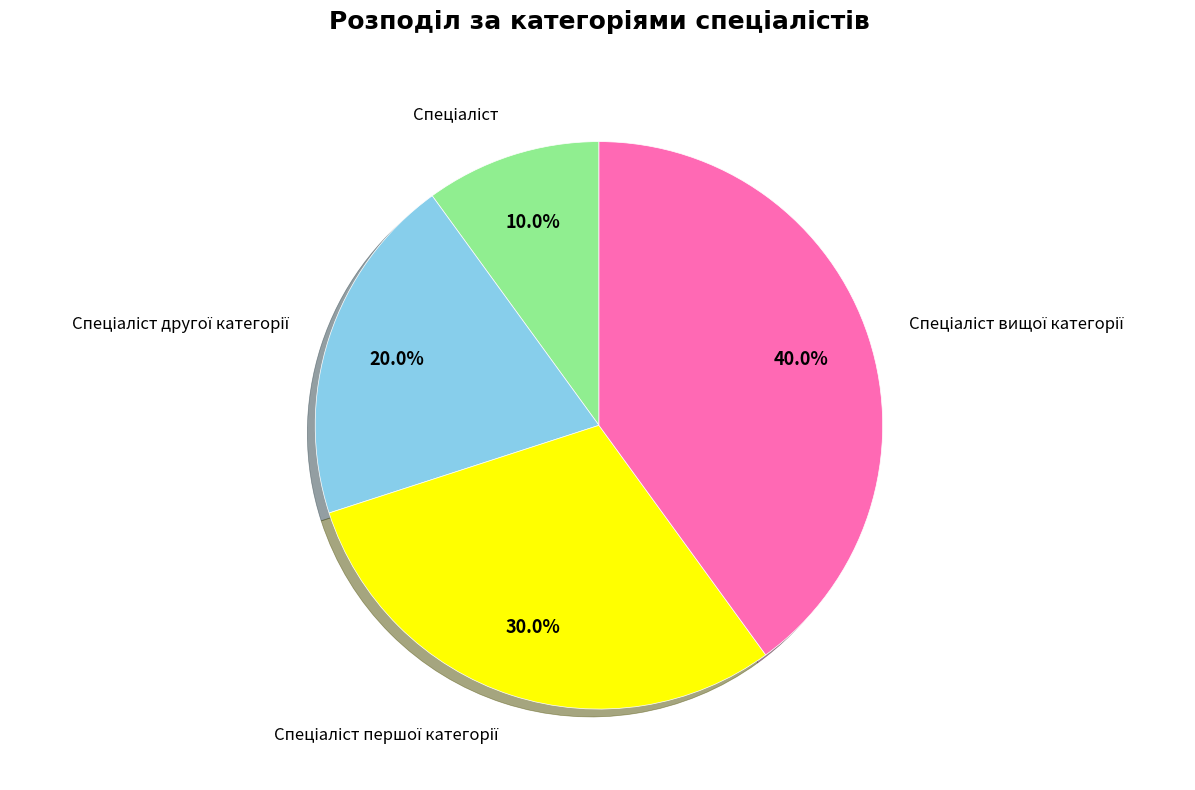

Is there a majority slice in this chart?

No